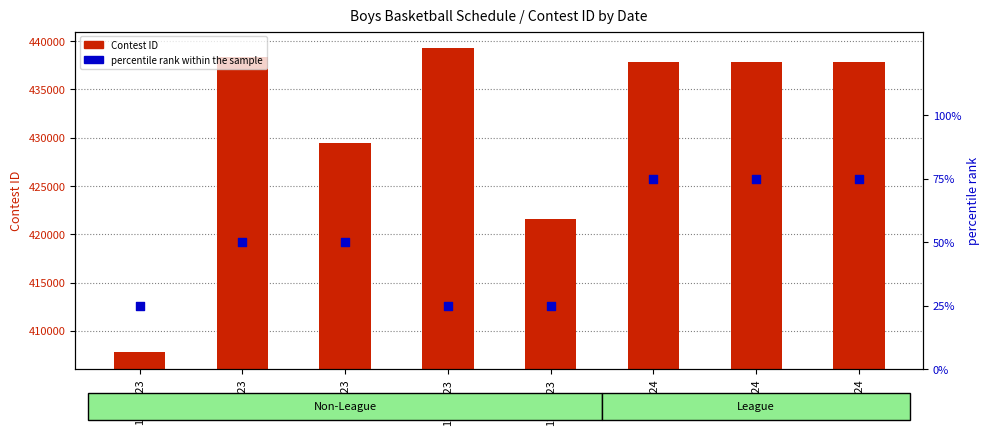

Which series reaches the maximum Y coordinate?

Contest ID